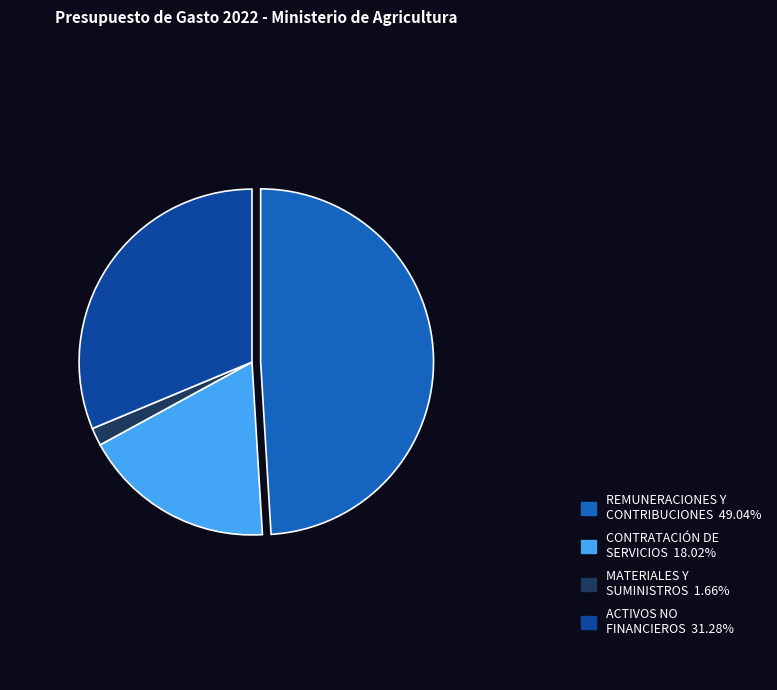

Is there a majority slice in this chart?

No